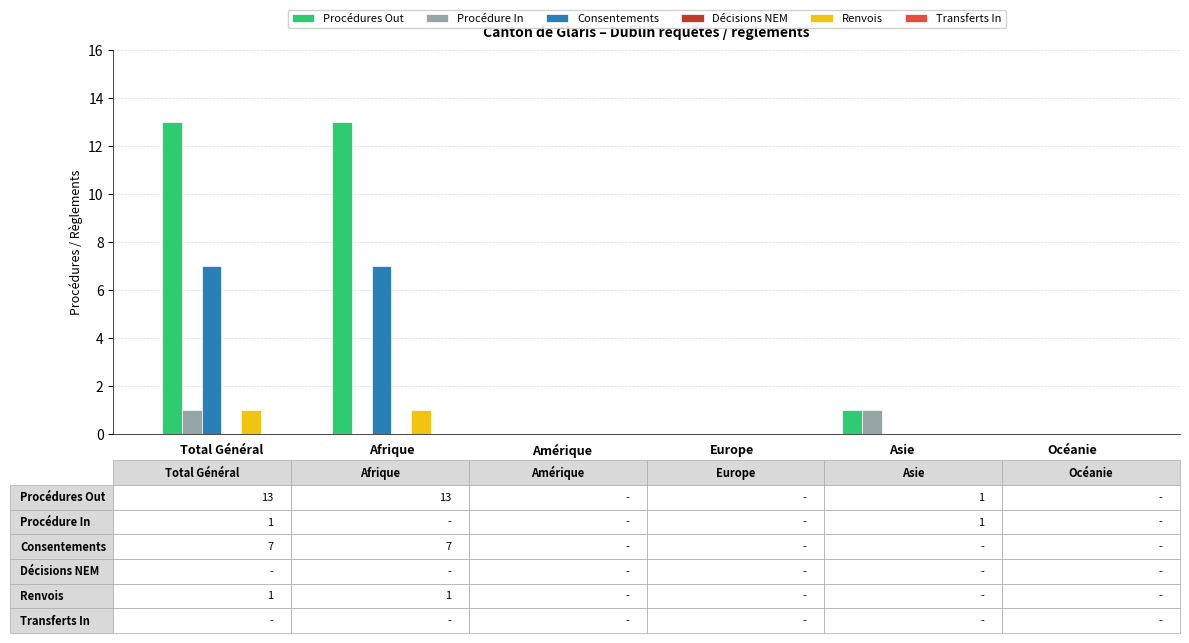

The Renvois series shows 1 at Amérique. True or false?

False